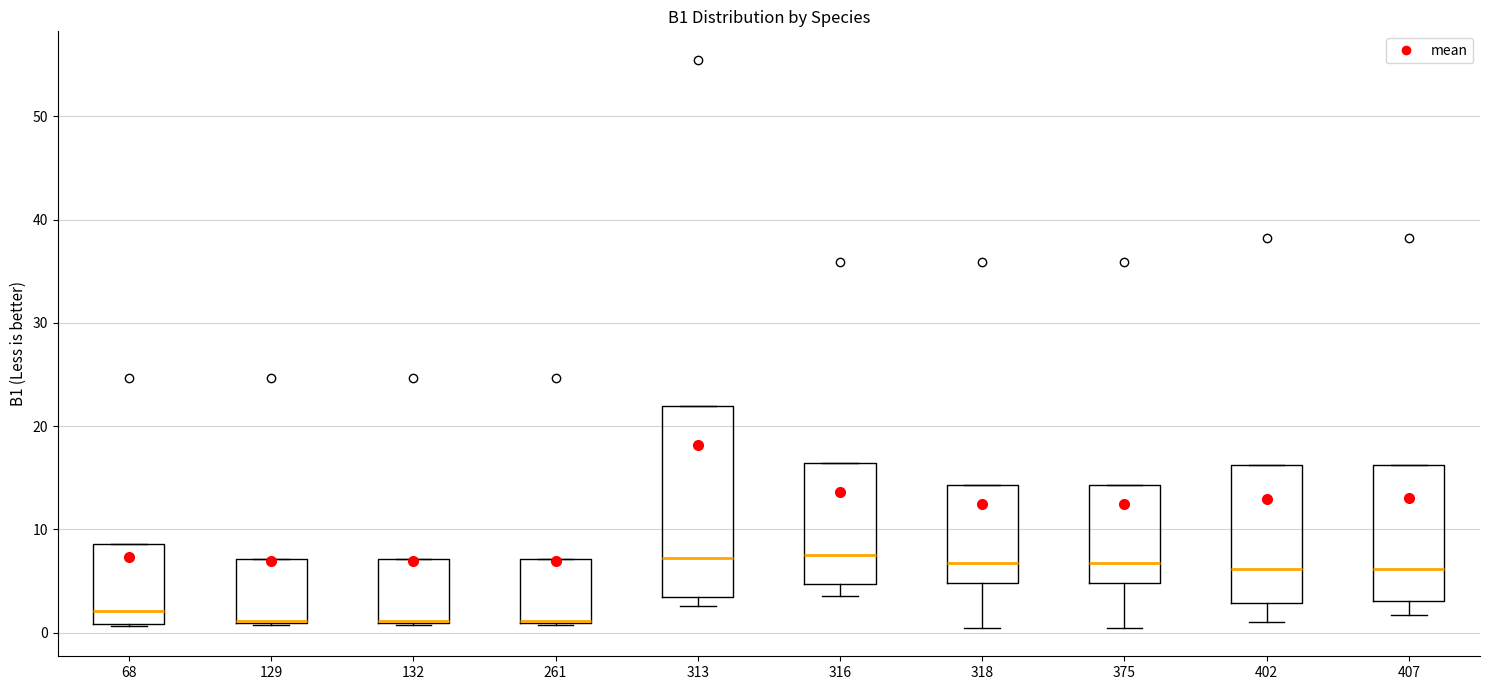

Where is the upper edge of the box at x = 132 on the y-axis? The values are not printed on the chart, so give them approximately, as read against the axis.

7